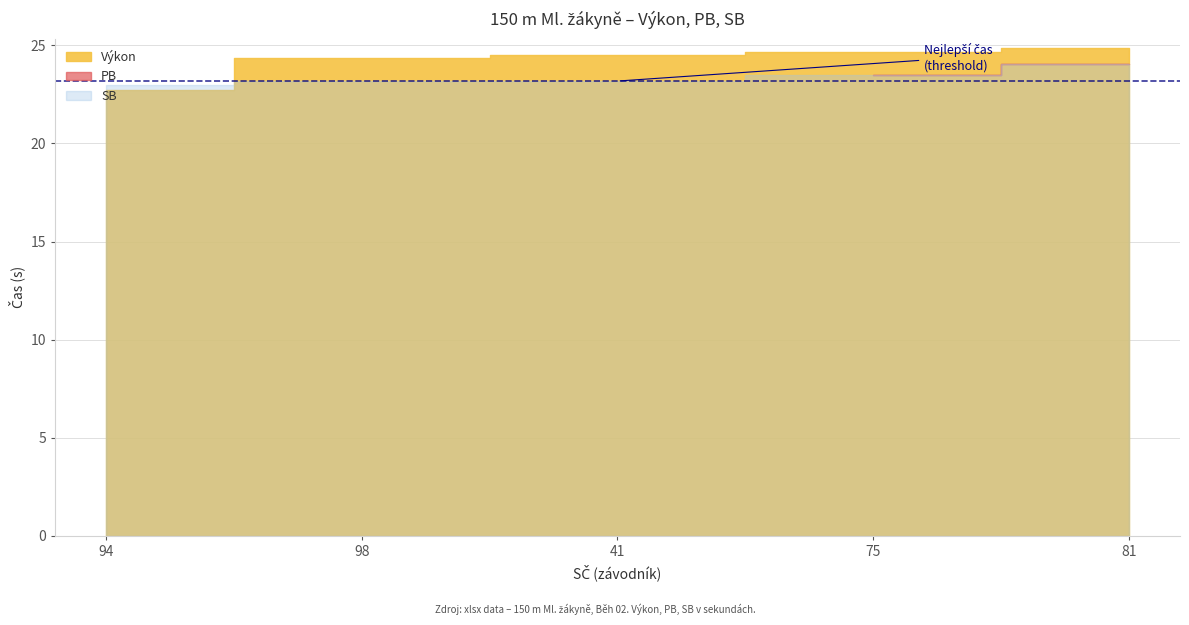

Between 94 and 41, which series saw the biggest shift?

Výkon